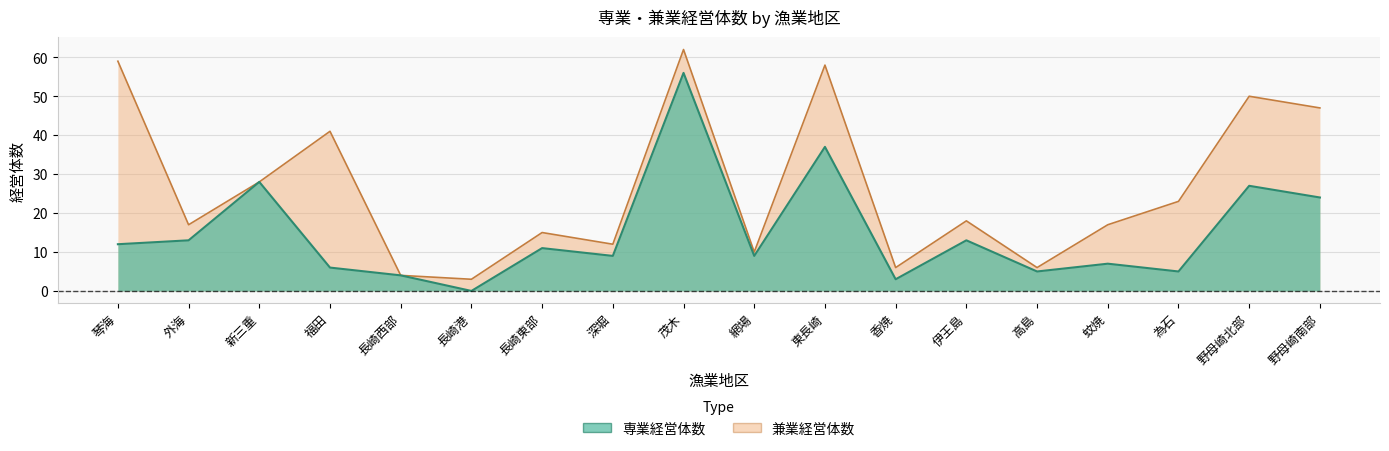

At which category does the data reach its first local peak?

新三重